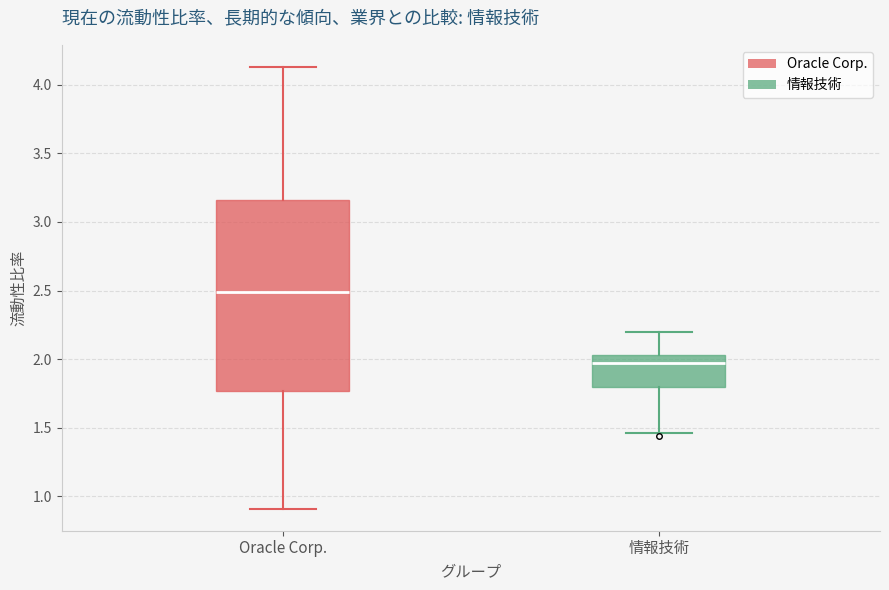

Reading left to right, transcribe this box plot: for each box, give where its median line is, the range the box spans, and where its two whiskers end, as read against the y-axis. The values are not printed on the chart, so give them approximately, as read against the axis.

Oracle Corp.: median 2.50, box 1.75 to 3.15, whiskers 0.90 to 4.15
情報技術: median 1.95, box 1.80 to 2.05, whiskers 1.45 to 2.20